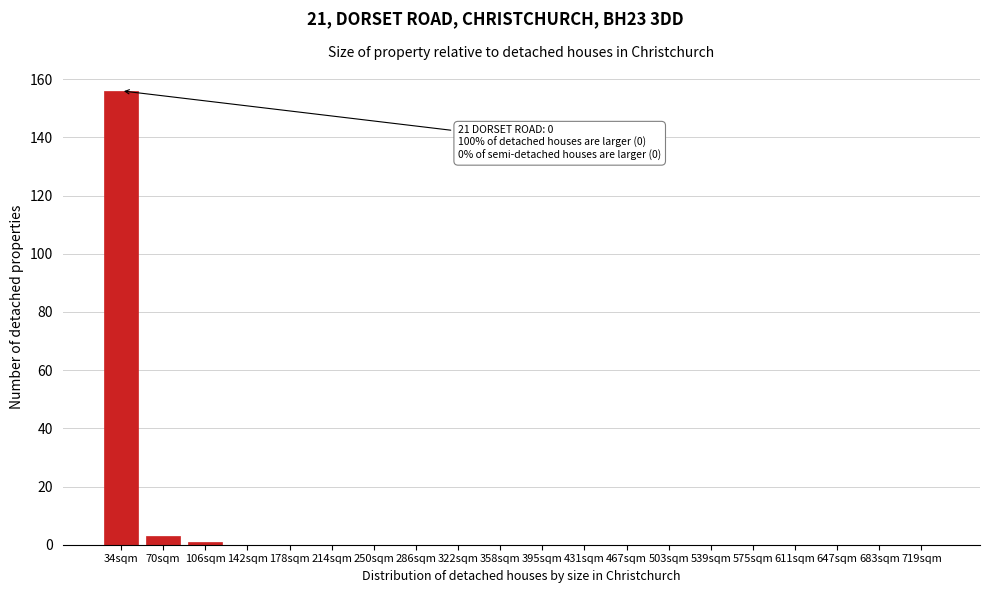

Reading left to right, list all the values displayed in this chart.

34sqm=156	70sqm=3	106sqm=1	142sqm=0	178sqm=0	214sqm=0	250sqm=0	286sqm=0	322sqm=0	358sqm=0	395sqm=0	431sqm=0	467sqm=0	503sqm=0	539sqm=0	575sqm=0	611sqm=0	647sqm=0	683sqm=0	719sqm=0